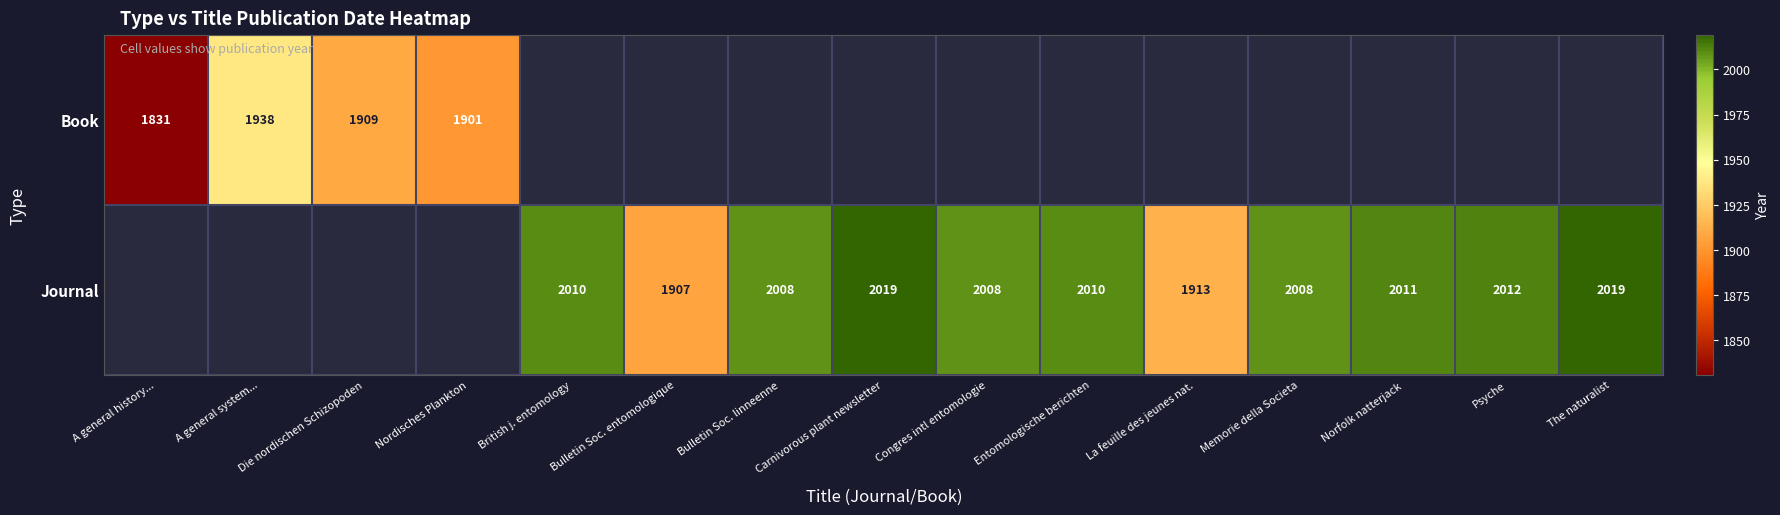

Between Die nordischen Schizopoden and Psyche, which is larger?

Psyche